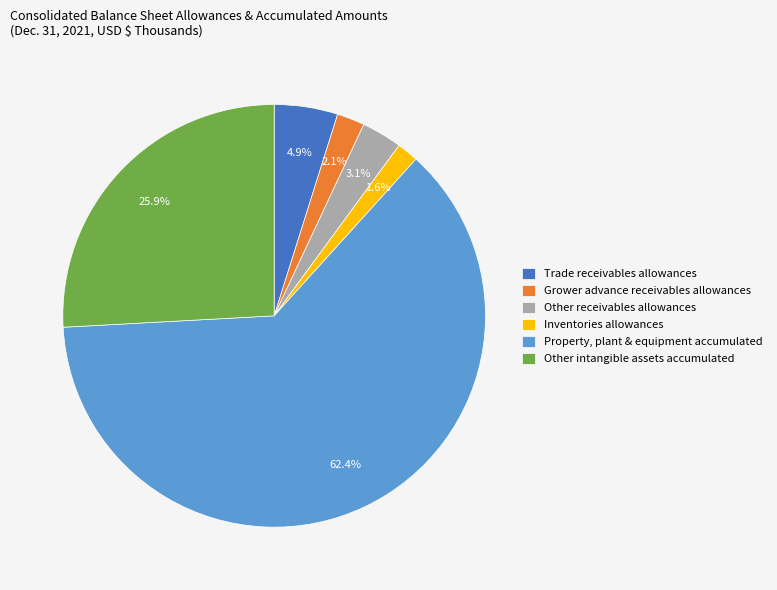

Between Other receivables allowances and Trade receivables allowances, which is larger?

Trade receivables allowances